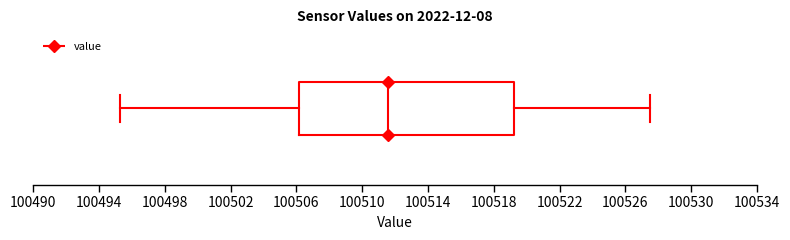

Transcribe this box plot: give where the median line is, the range the box spans, and where the two whiskers end, as read against the x-axis. The values are not printed on the chart, so give them approximately, as read against the axis.

median 100511.5, box 100506.0 to 100519.0, whiskers 100495.5 to 100527.5